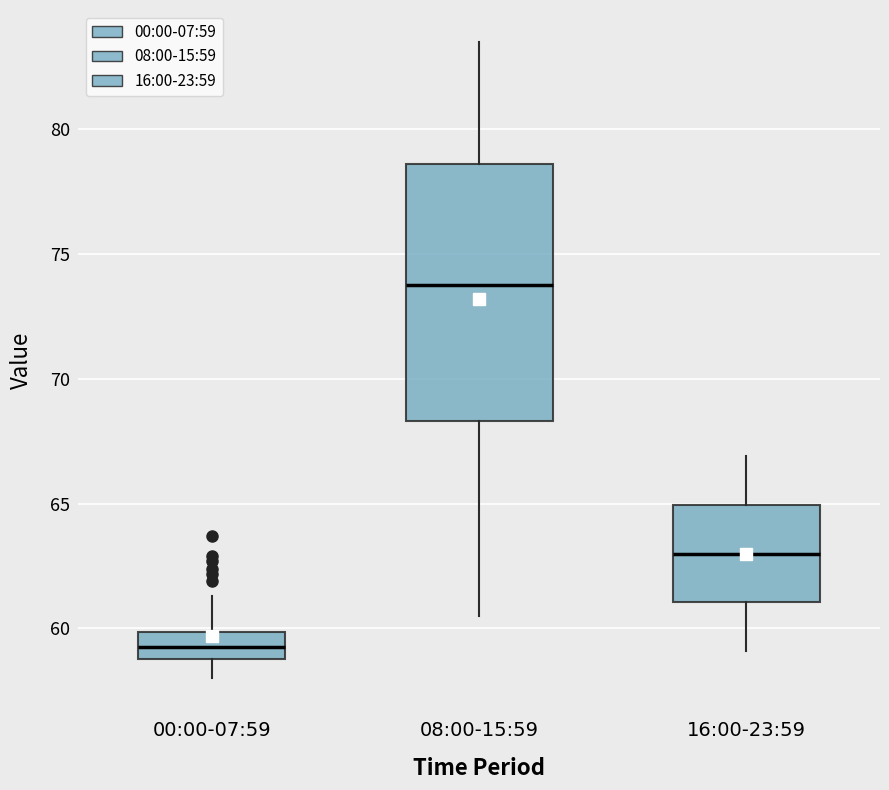

Comparing the boxes themselves (not the whiskers), which one is the tallest?

08:00-15:59